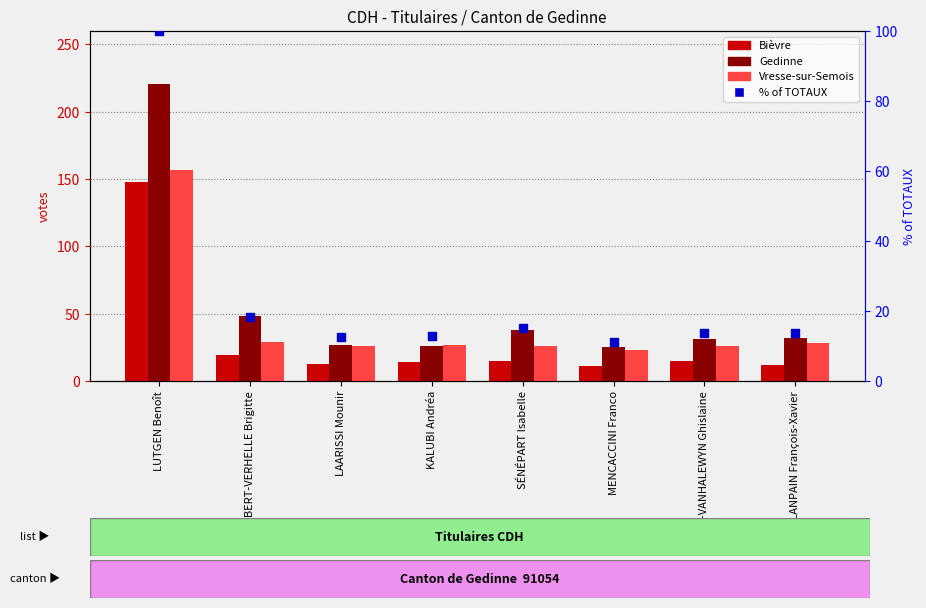

Which series has the largest total across all categories?

Gedinne